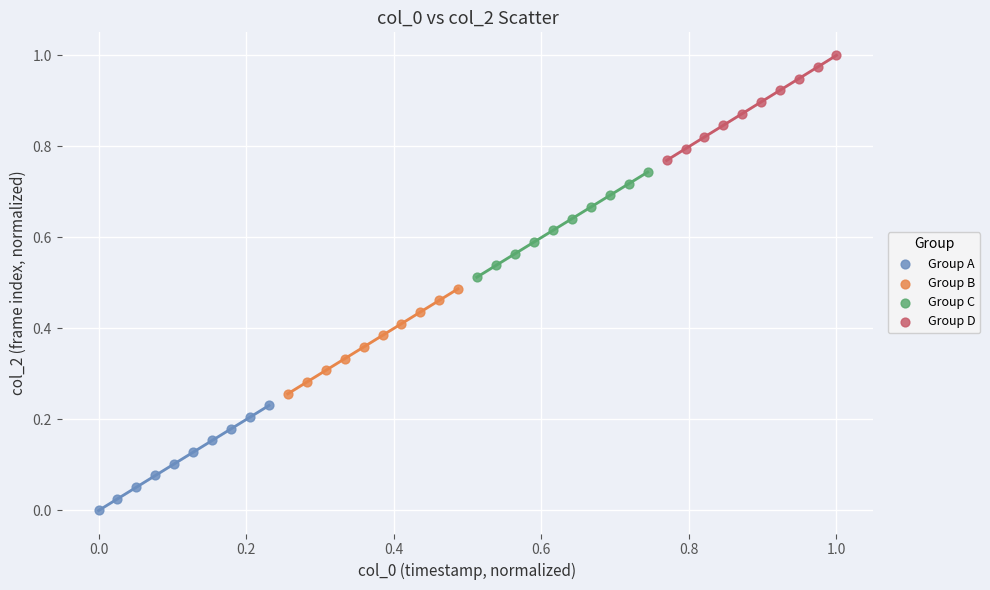

Which series contains the lowest Y value?

Group A